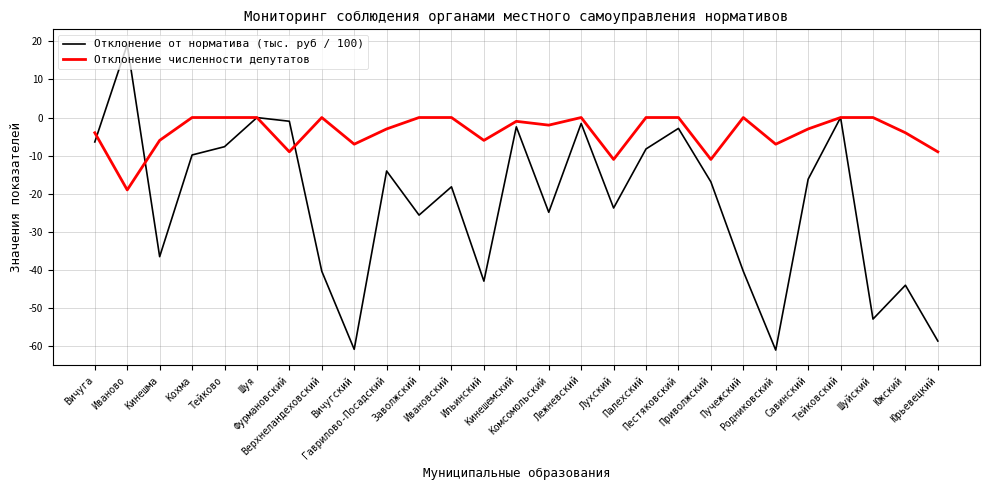

Is the value of Отклонение от норматива (тыс. руб / 100) at Ильинский greater than the value of Отклонение численности депутатов at Вичугский?

No